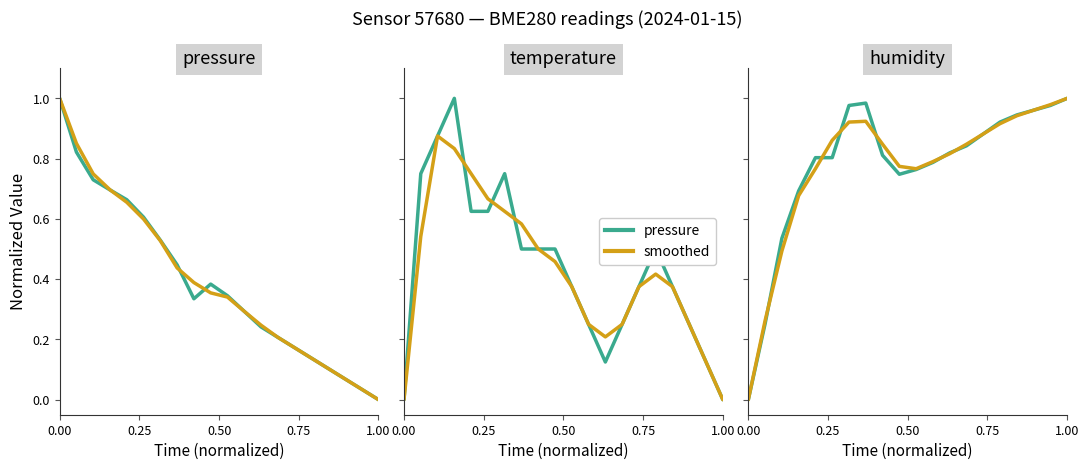

At which category is the sum across all series the highest?

0.75